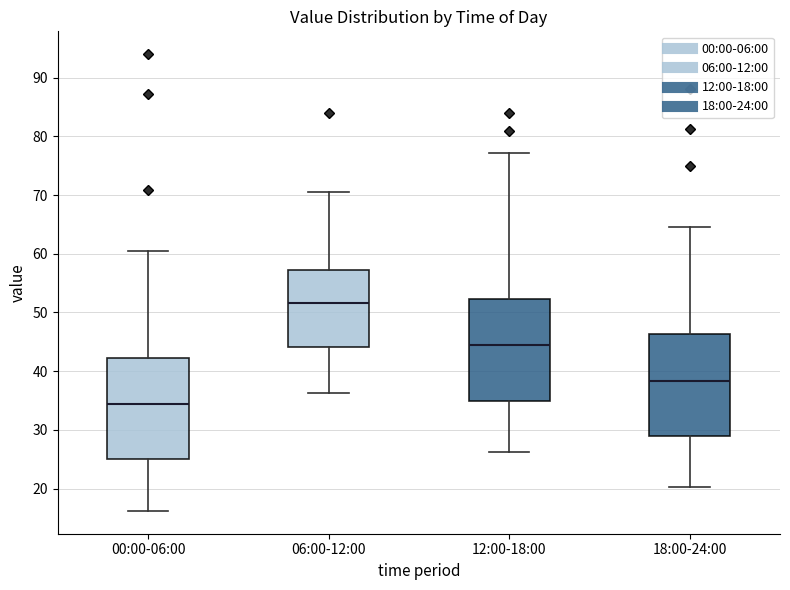

Where does the median line of the box for 12:00-18:00 sit on the y-axis? The values are not printed on the chart, so give them approximately, as read against the axis.

44